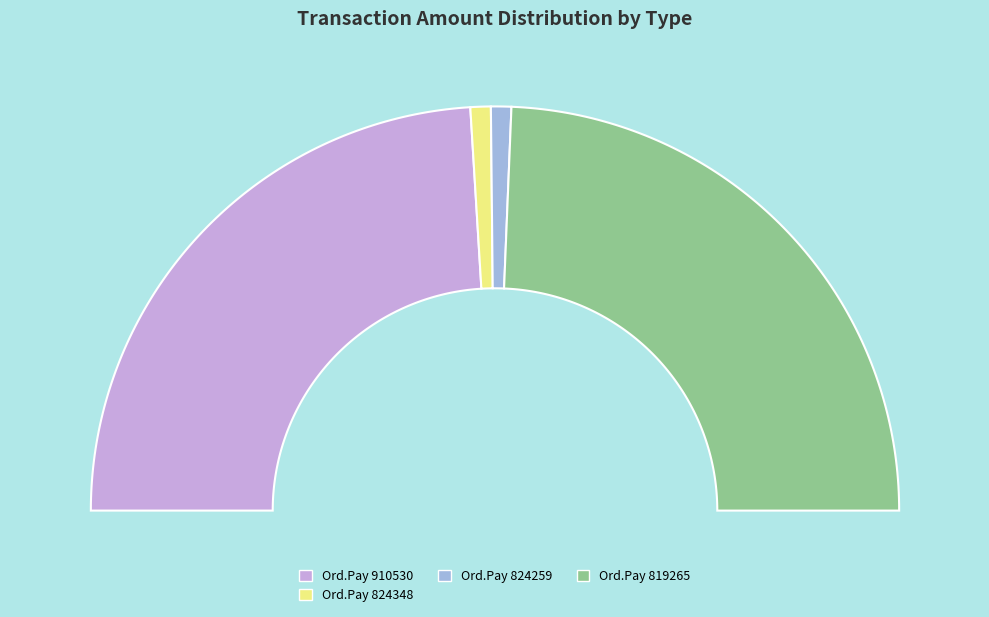

To the nearest percent, what percentage of the pie is Ordinary Payment 819265?

49%